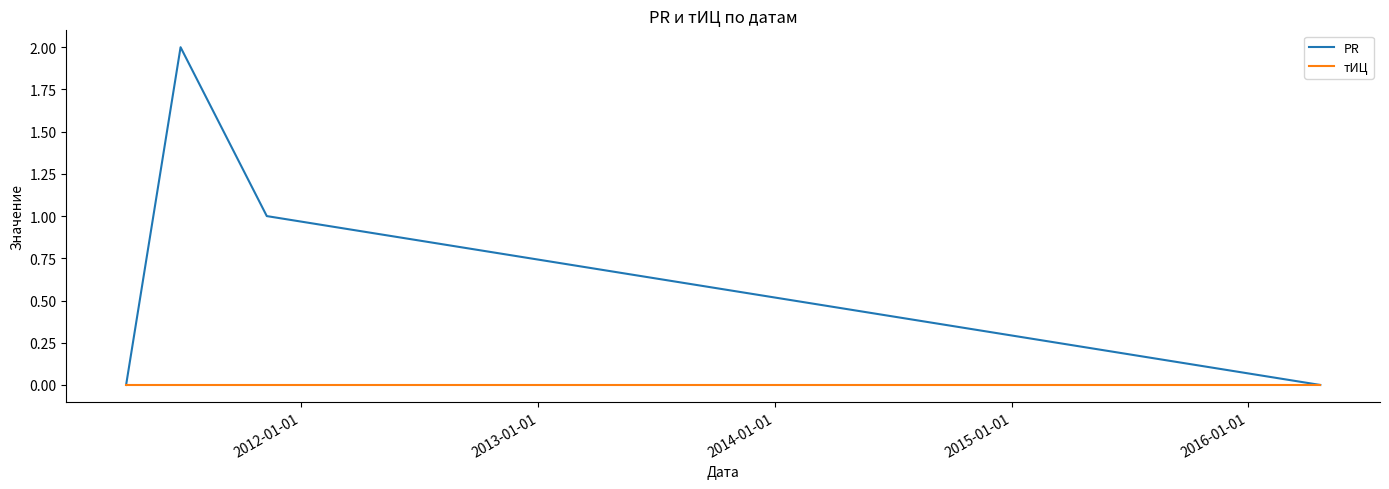

What is the difference between the second highest and second lowest values in the PR series?

1